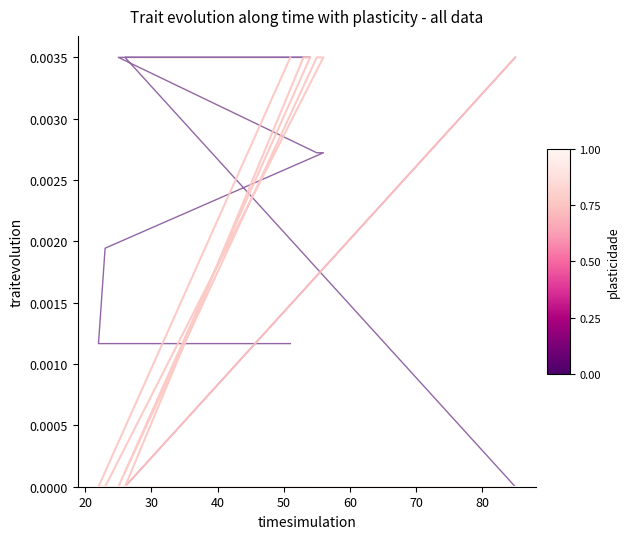

True or false: col_2 has more than 0 interior local peaks.

False